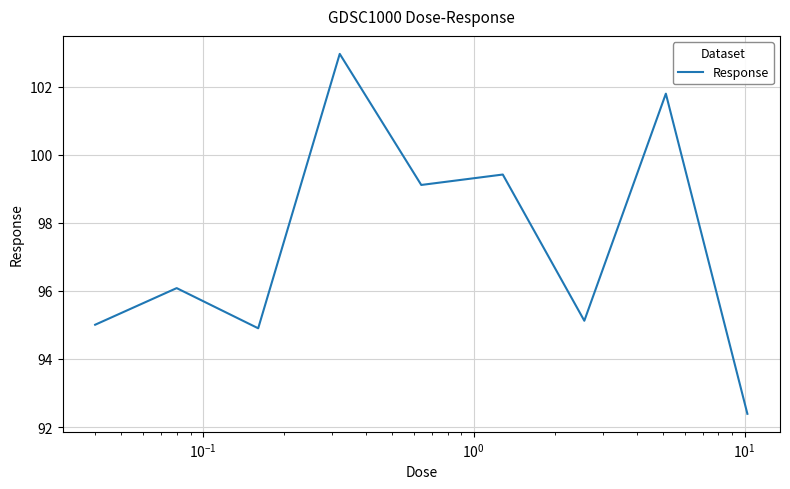

What is the maximum value shown in the chart?

103.0